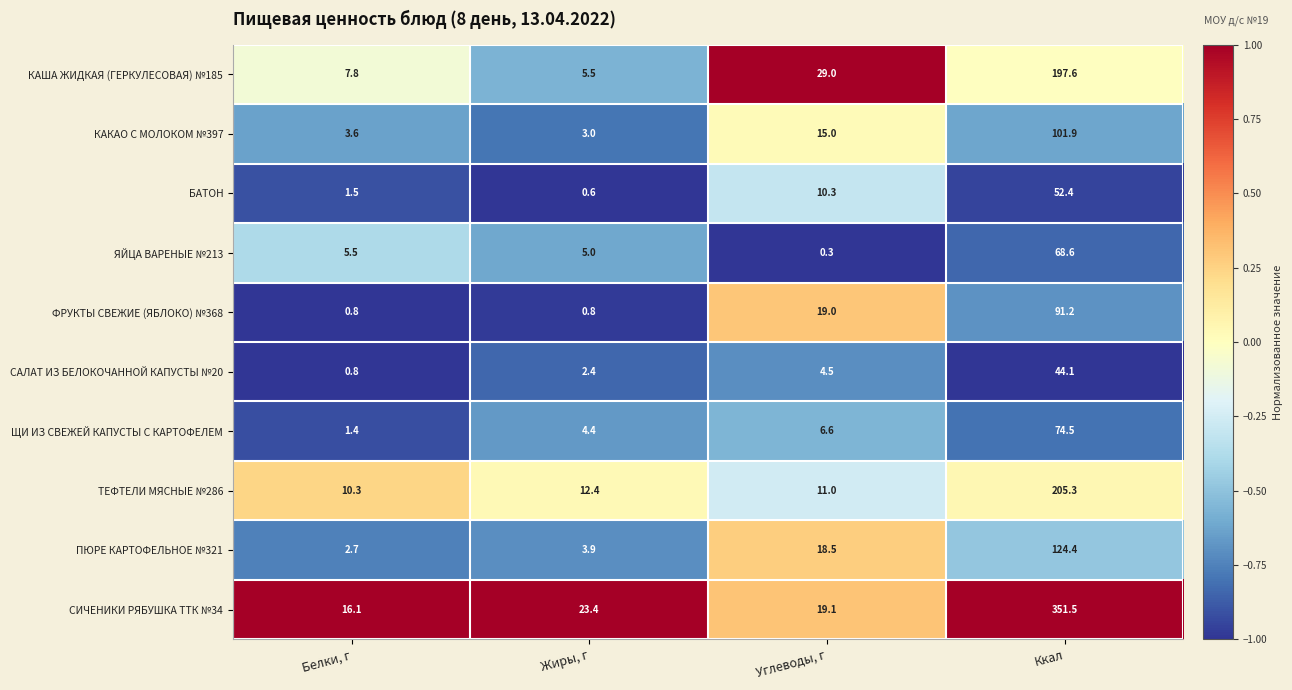

Which category has the lowest value in the БАТОН series?

Жиры, г